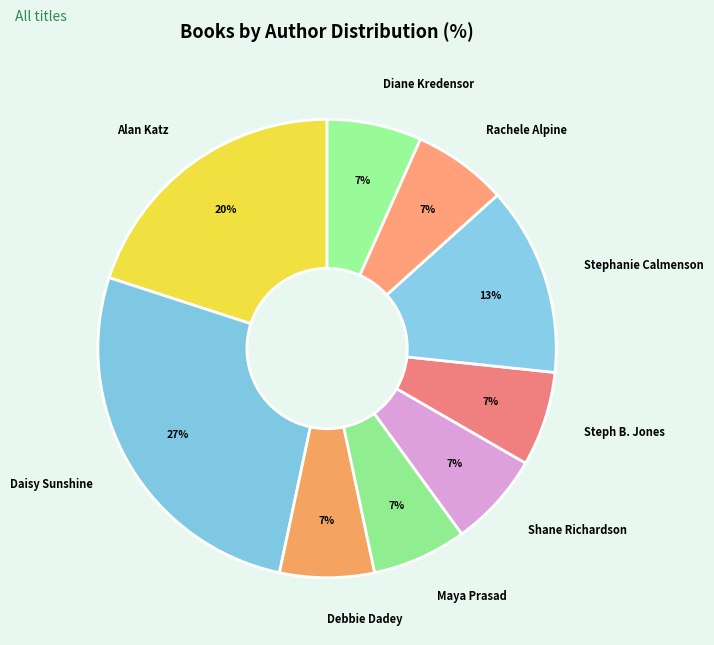

Is Debbie Dadey the majority of the pie?

No